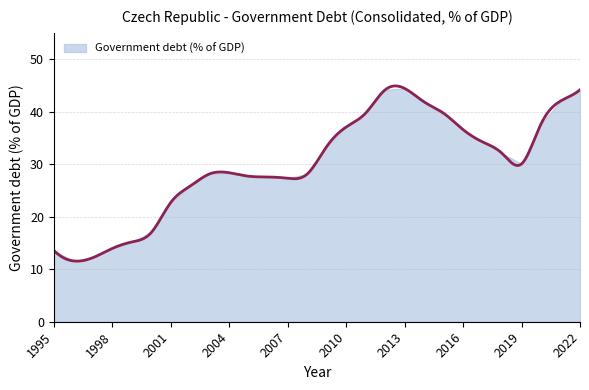

What is the change in value from 2010 to 2012?

+7.1